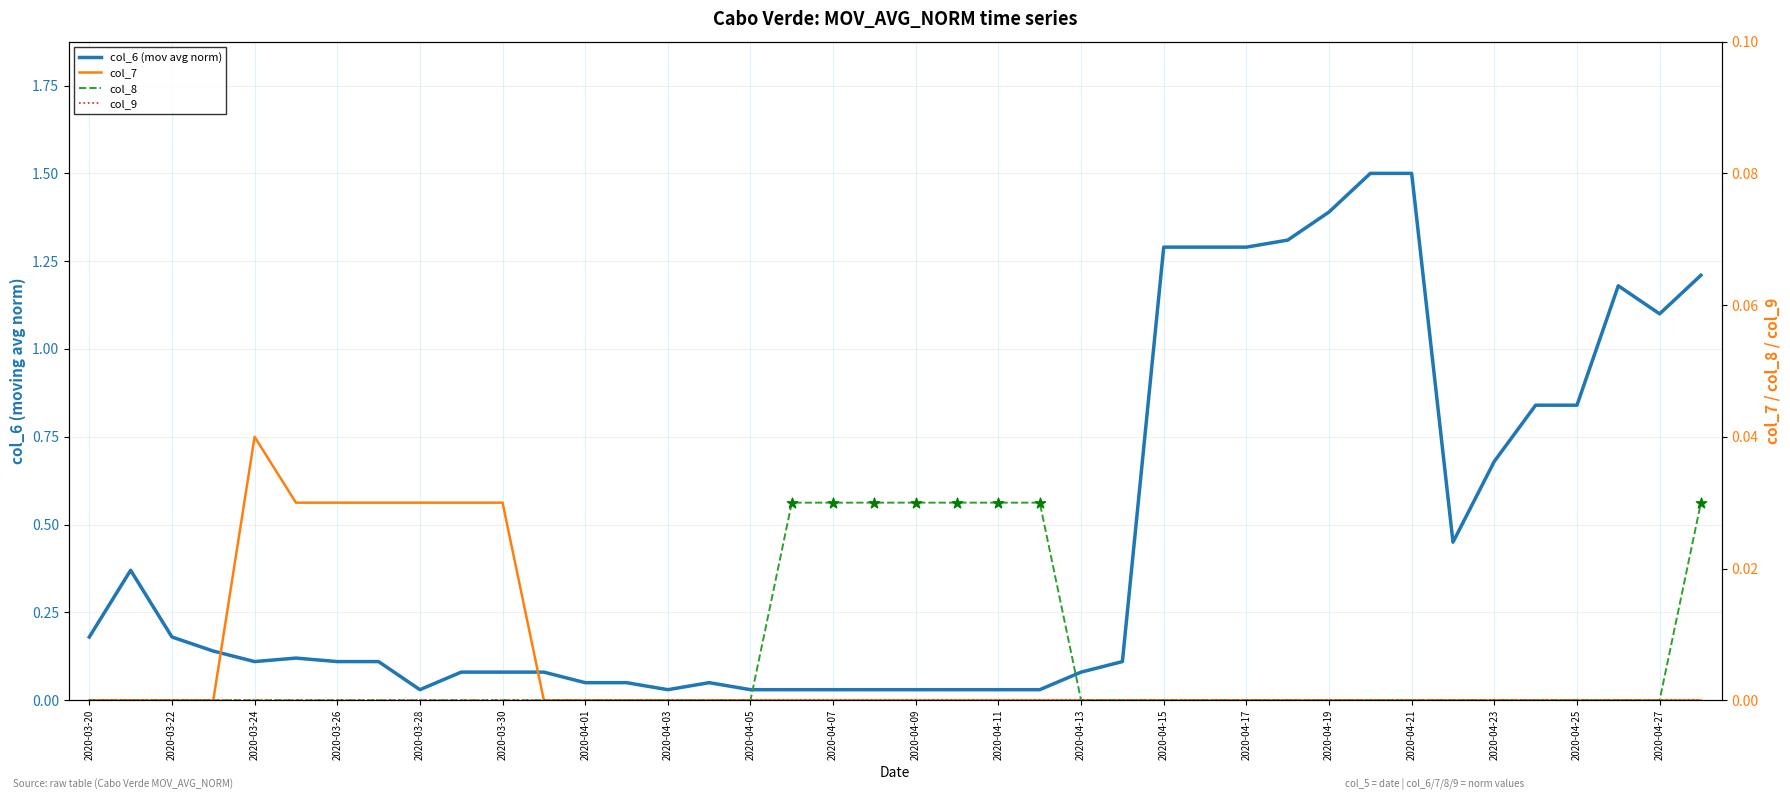

Which series has the widest spread of Y values?

col_6 (mov avg norm)